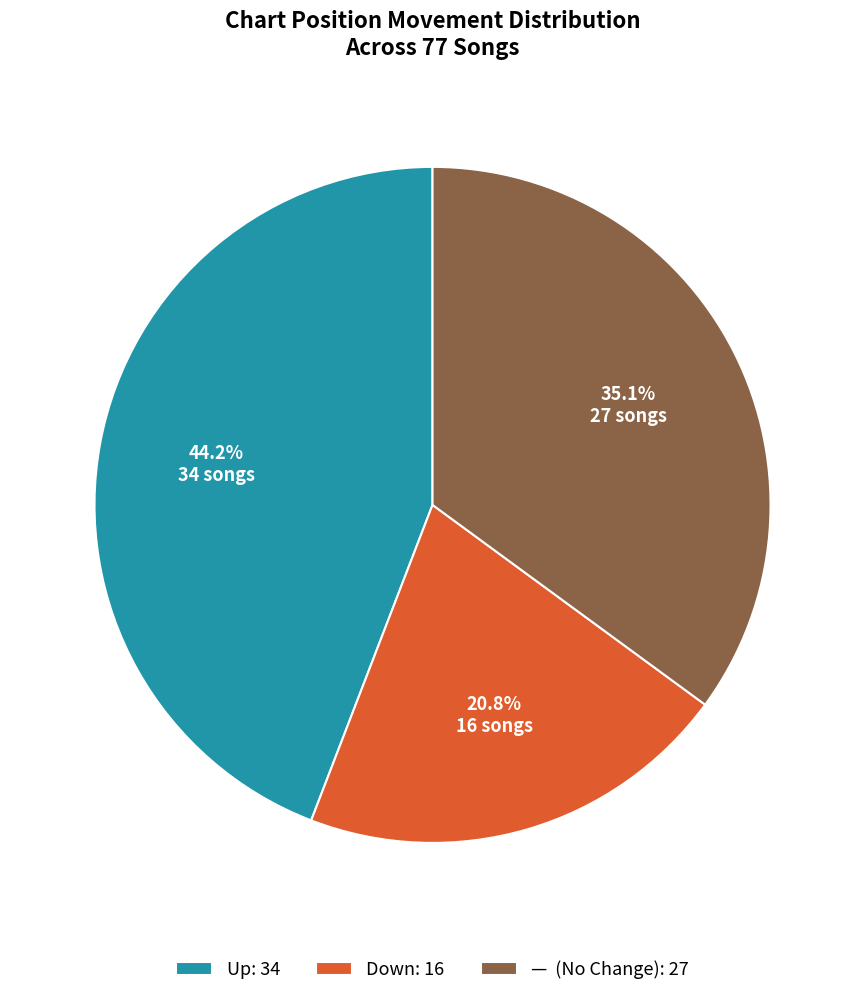

Between Up: 34 and — (No Change): 27, which is larger?

Up: 34